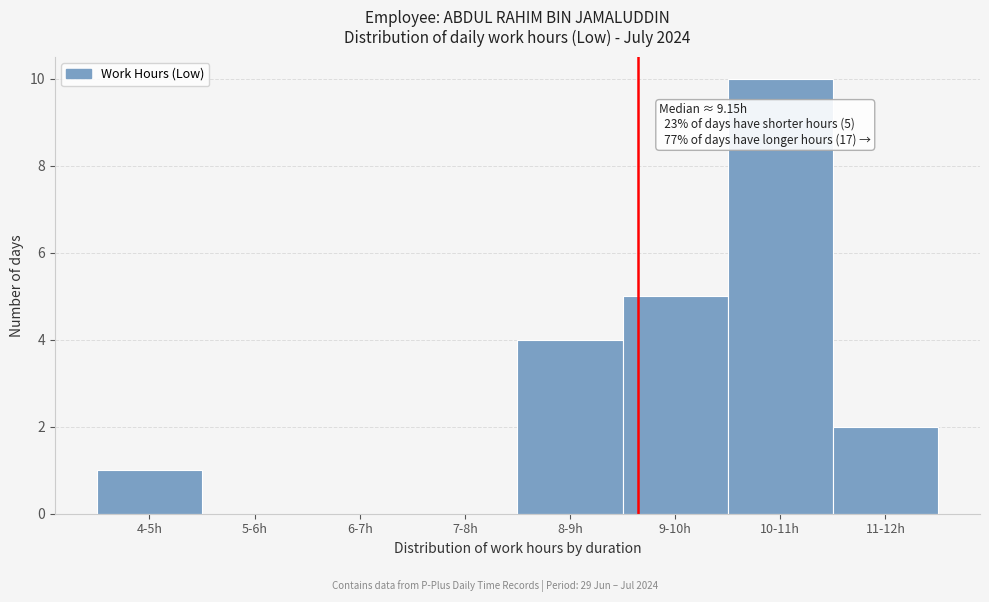

Reading right to left, what are all the values shown in this chart?

11-12h=2	10-11h=10	9-10h=5	8-9h=4	7-8h=0	6-7h=0	5-6h=0	4-5h=1